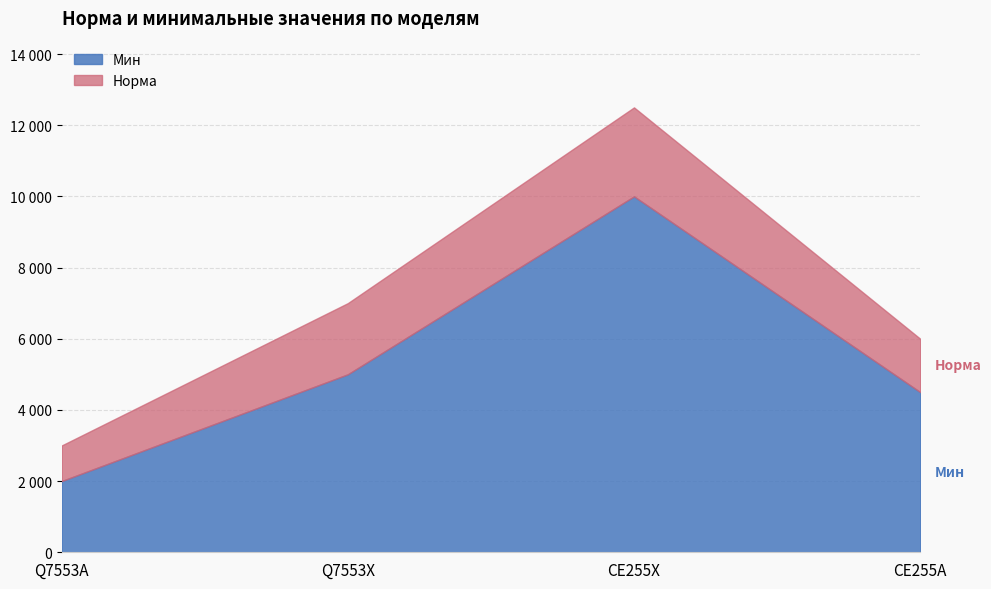

What is the average value of the Норма series?

7125